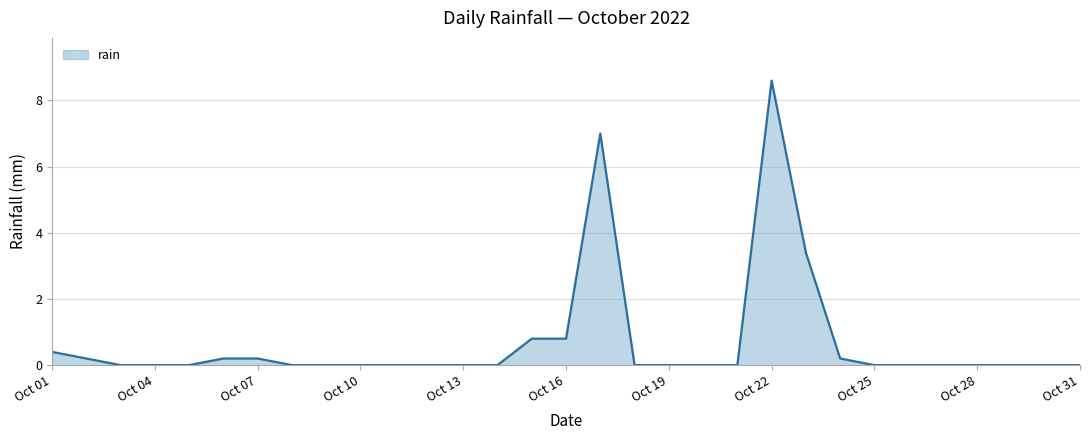

What is the difference between the maximum and minimum values?

8.6